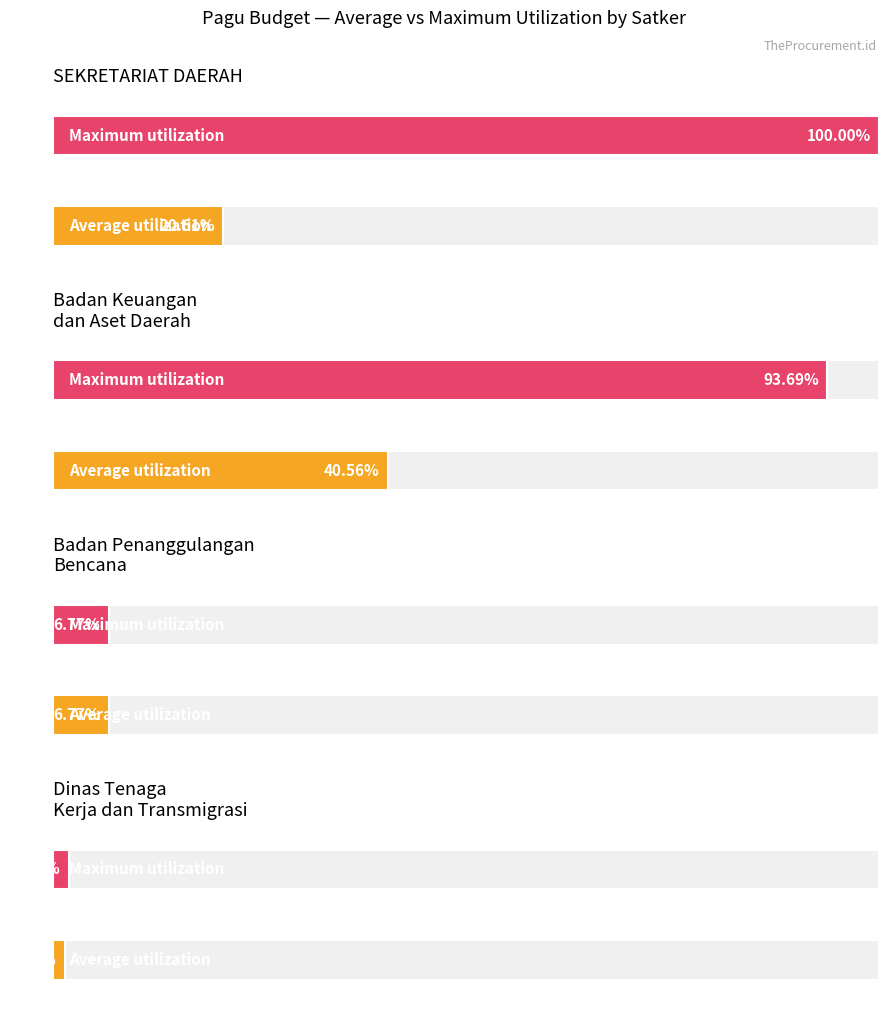

What are all the series names shown in the legend?

Average utilization, Maximum utilization